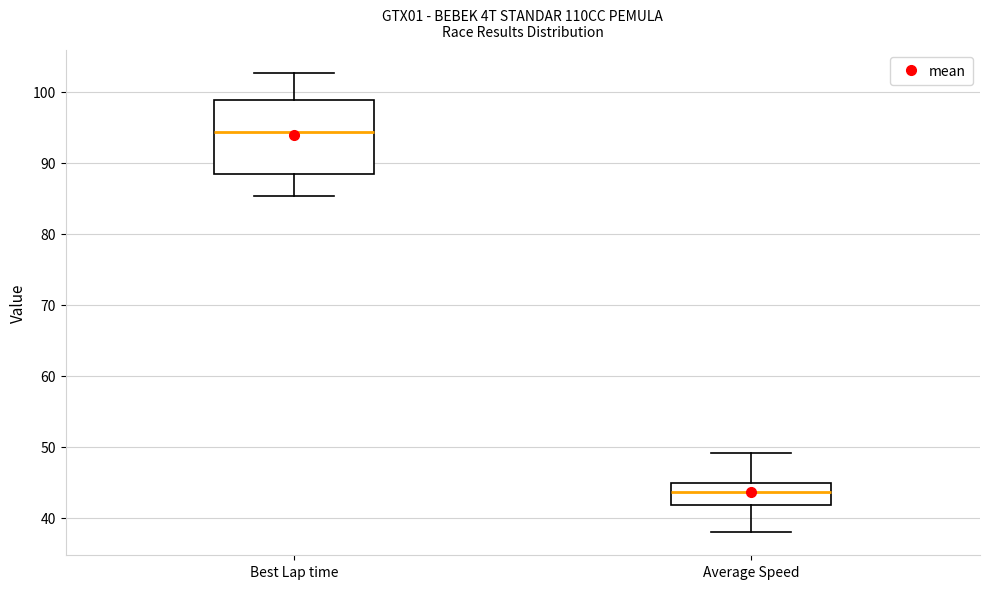

Reading left to right, transcribe this box plot: for each box, give where its median line is, the range the box spans, and where its two whiskers end, as read against the y-axis. The values are not printed on the chart, so give them approximately, as read against the axis.

Best Lap time: median 94, box 88 to 99, whiskers 85 to 103
Average Speed: median 44, box 42 to 45, whiskers 38 to 49